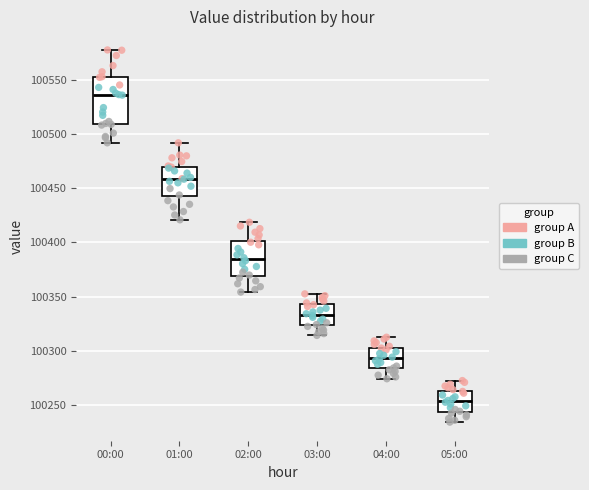

Which box's median line is the lowest?

05:00